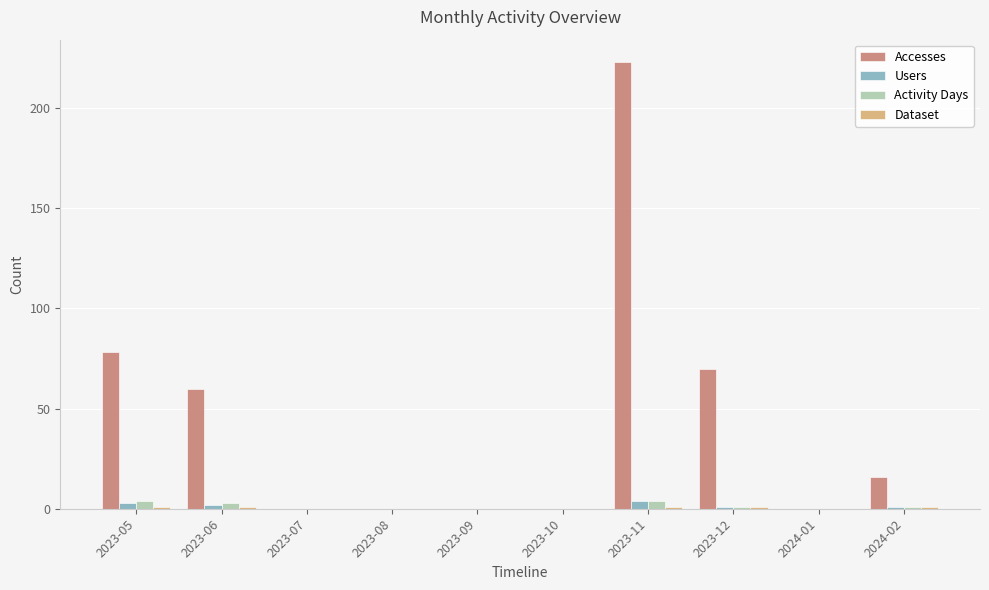

Which series has the largest total across all categories?

Accesses